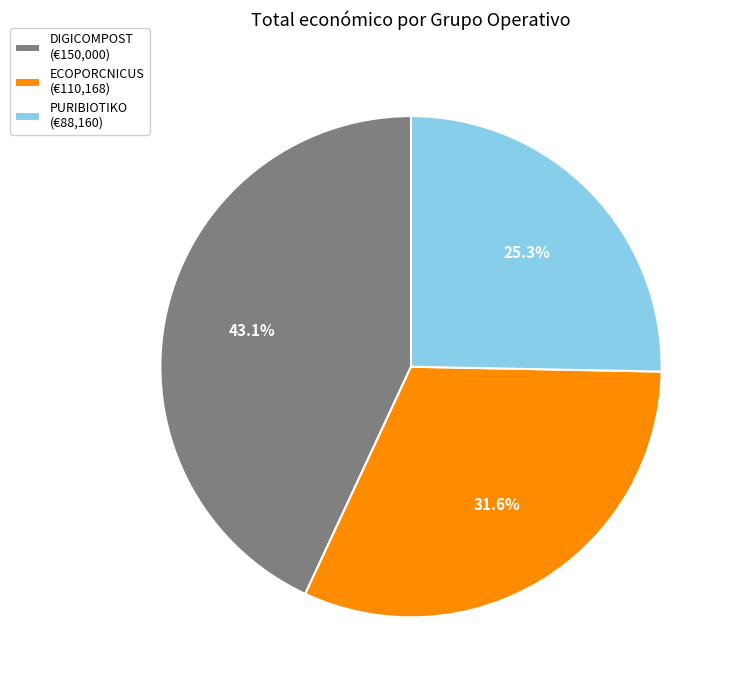

Do ECOPORCNICUS and PURIBIOTIKO together represent more than half of the pie?

Yes